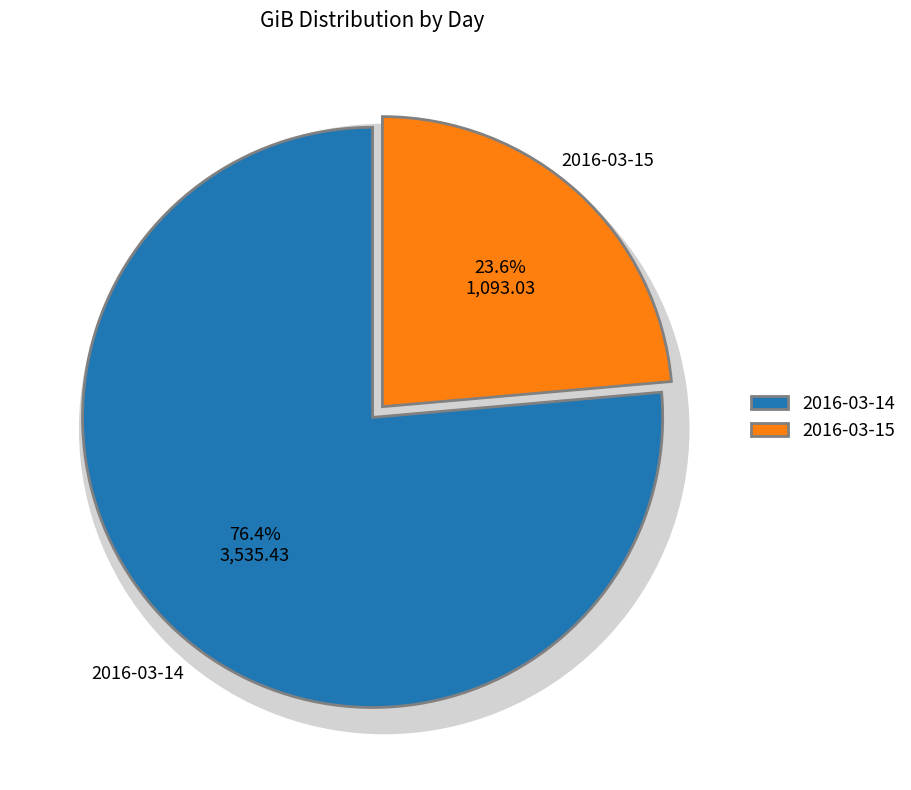

How much of the chart is everything except 2016-03-14?

23.6%